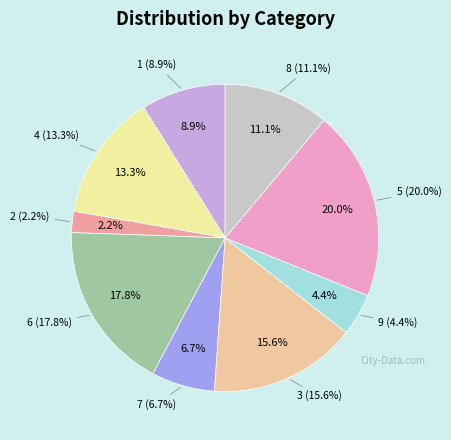

Combined, do 6 and 8 account for over 50%?

No